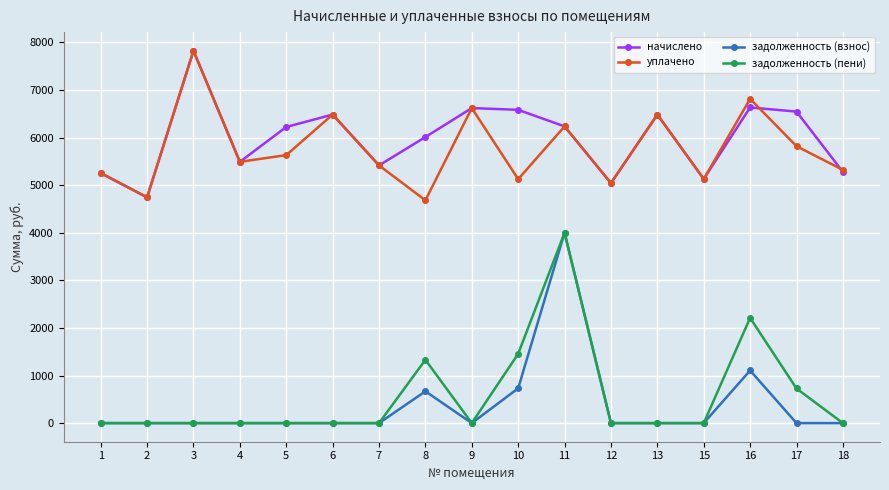

How many data points does each series have?

17